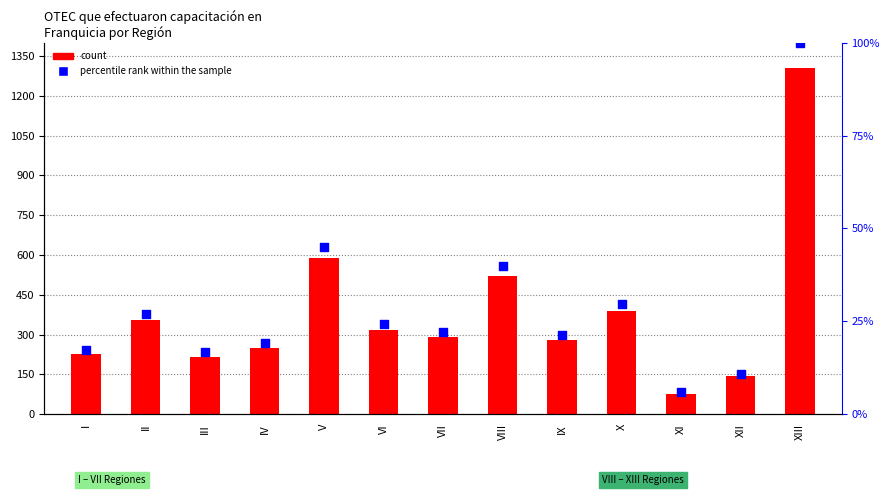

Which series contains the lowest Y value?

percentile rank within the sample